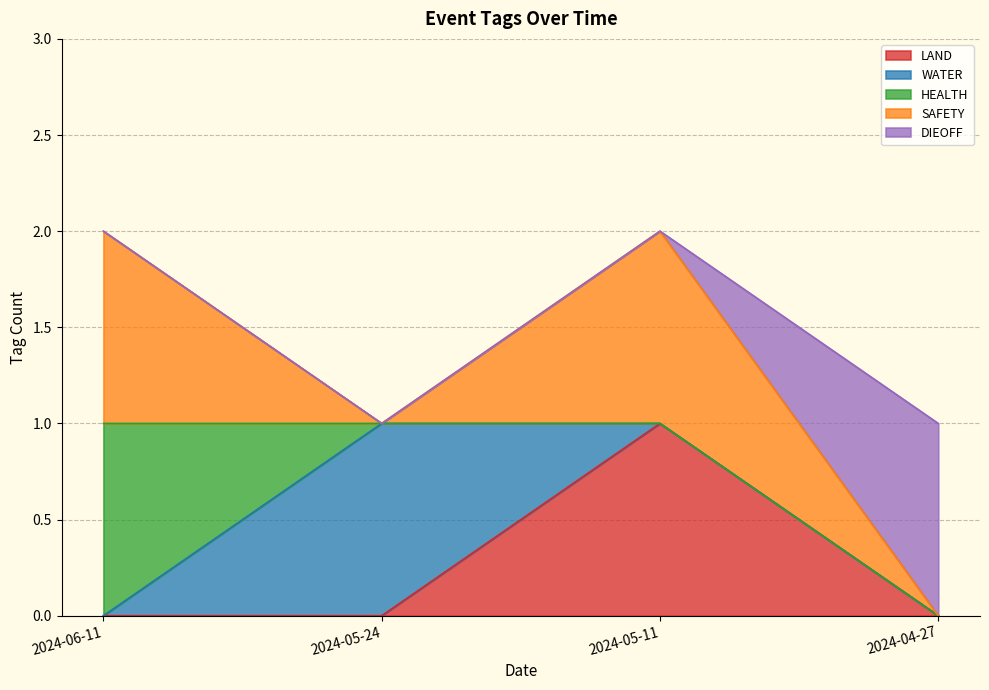

Is it true that LAND equals 0 at 2024-06-11?

True